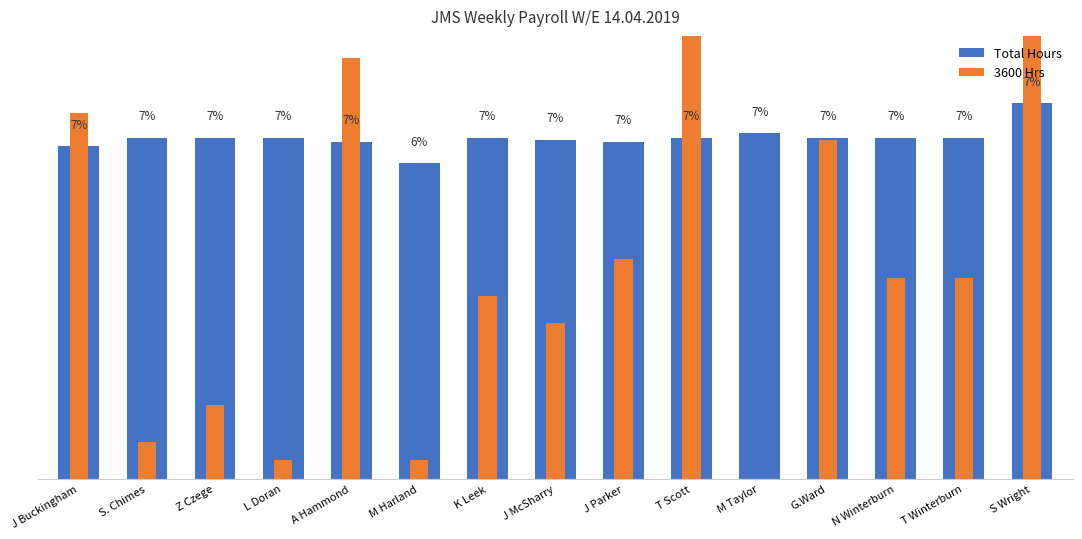

At which label does 3600 Hrs reach its peak?

T Scott